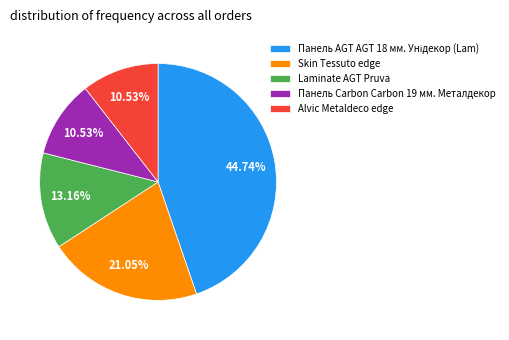

Count the number of slices in the pie.

5